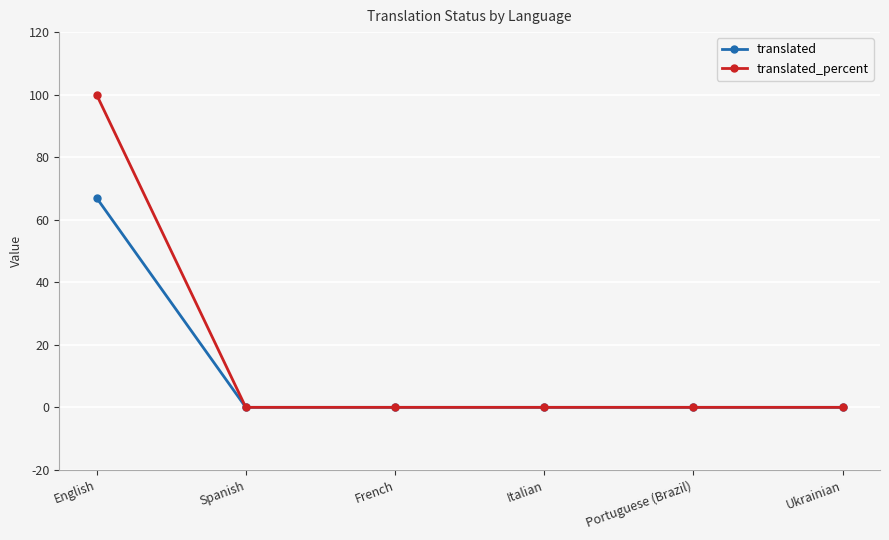

What is the average value of the translated series?

11